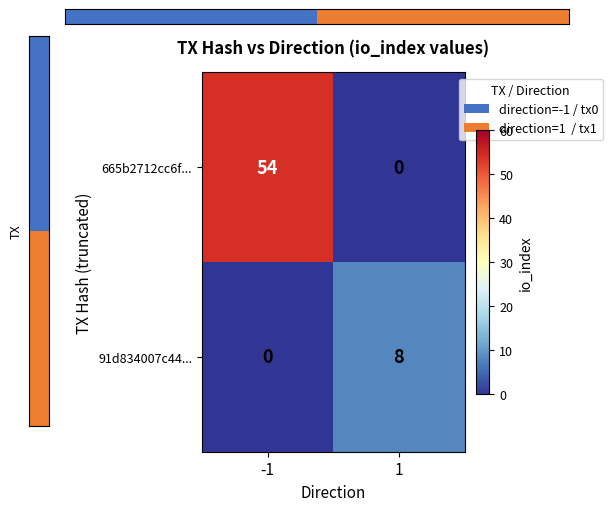

What is the sum of the 665b2712cc6f... values at 1 and -1?

54